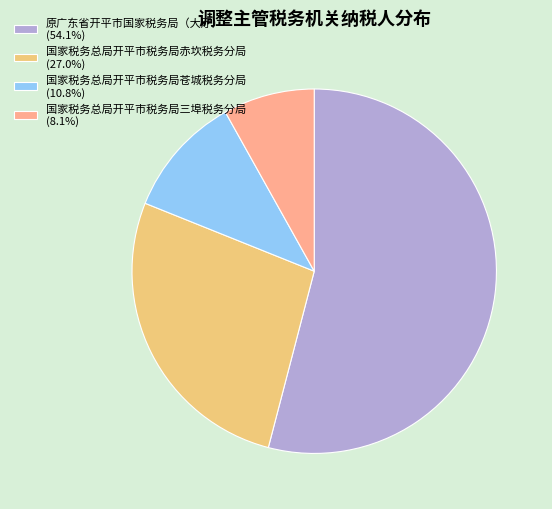

Is it true that 国家税务总局开平市税务局赤坎税务分局 is 27% of the pie?

True